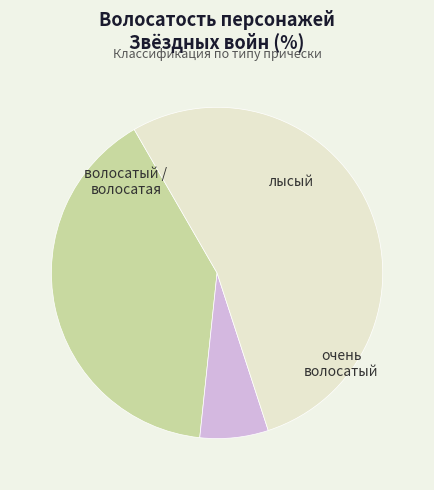

Does any single category account for the majority?

Yes